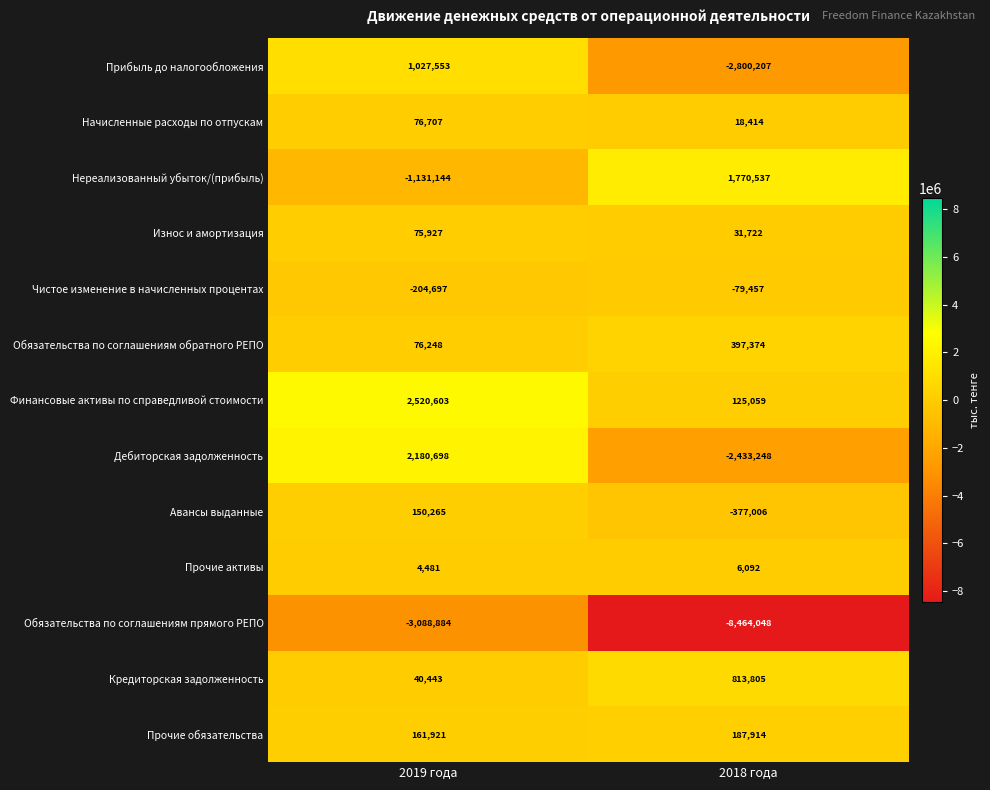

What is the smallest value displayed?

-8464048